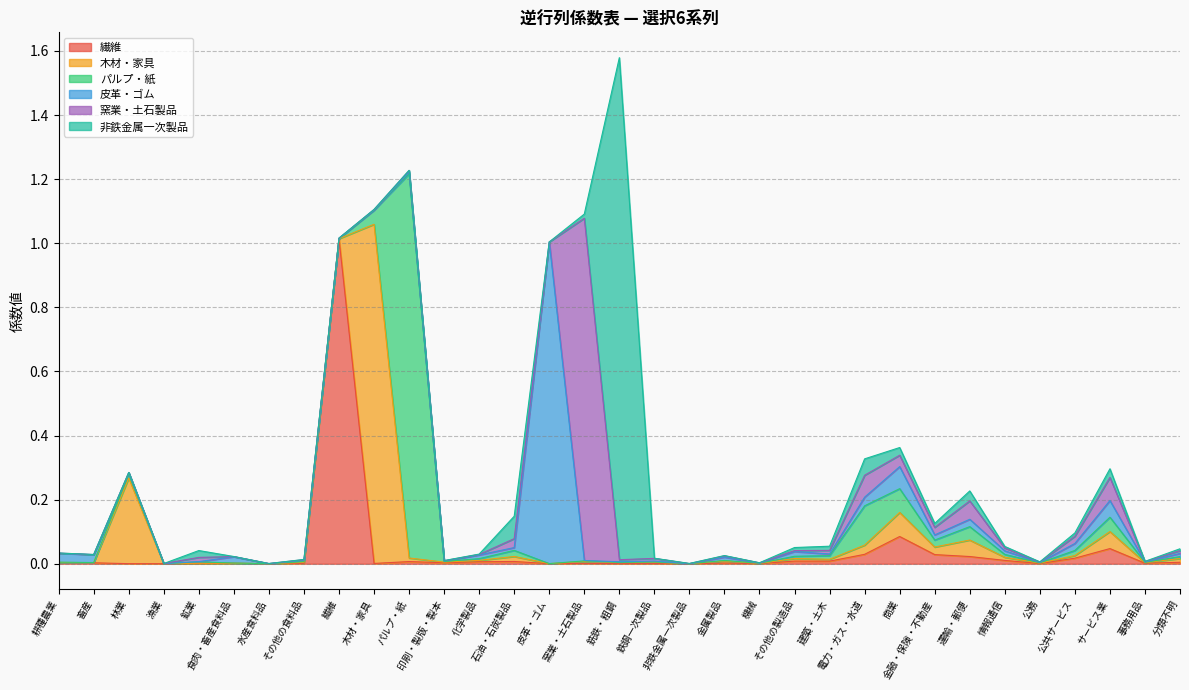

How many series are shown in this chart?

6